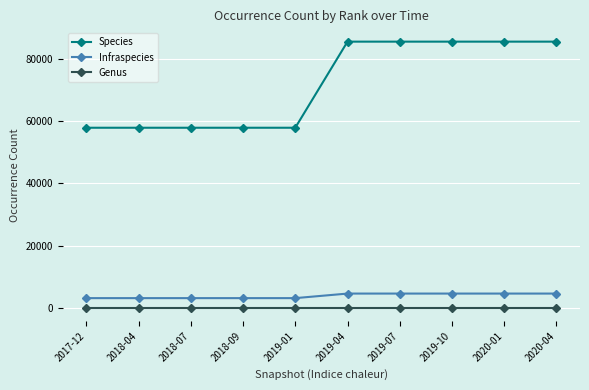

True or false: Species and Infraspecies intersect in this chart.

False